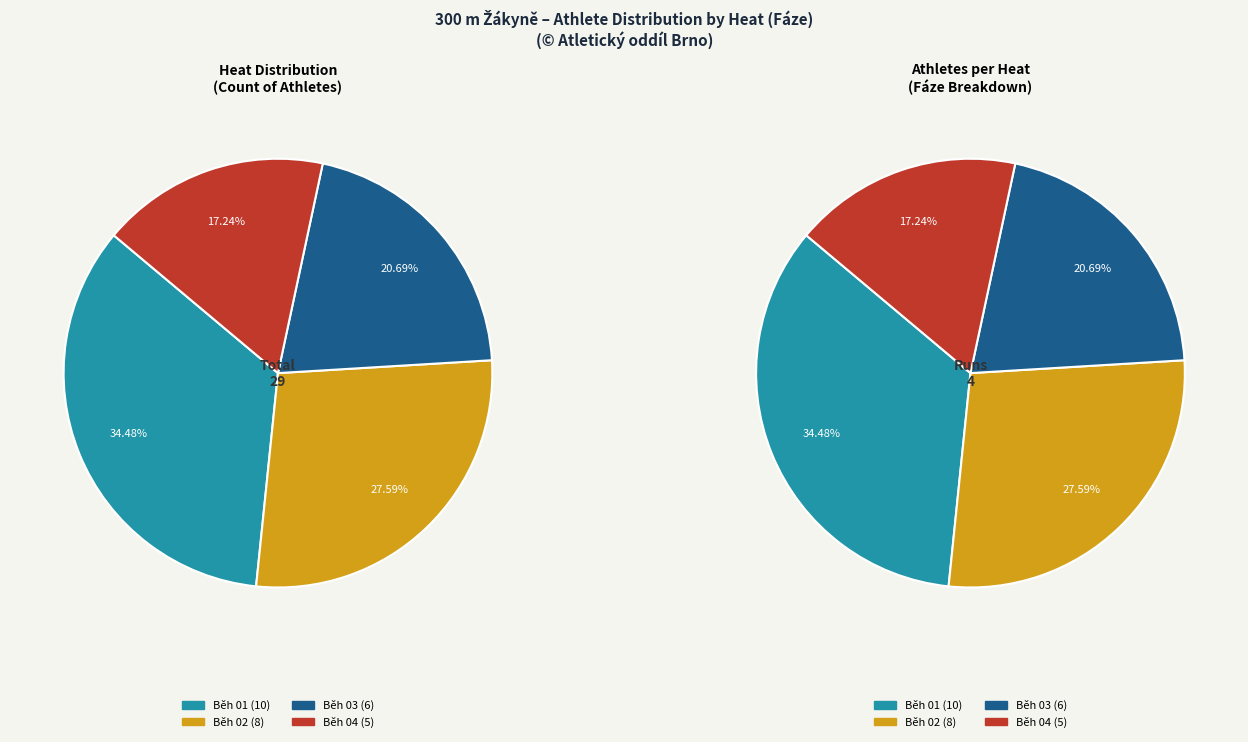

What is the largest slice in the pie chart?

Běh 01